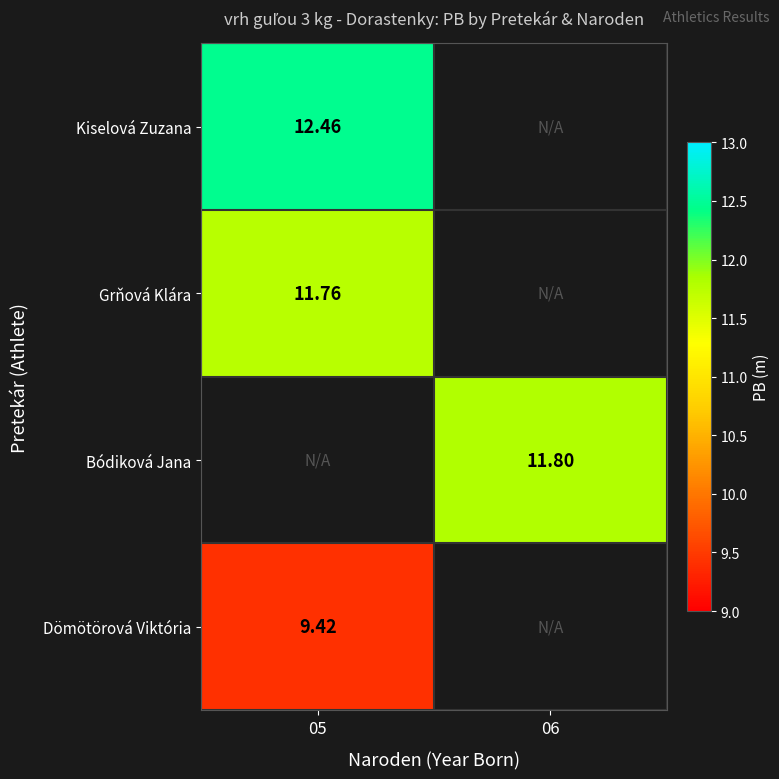

True or false: Bódiková Jana has a value of 19.9 at 06.

False